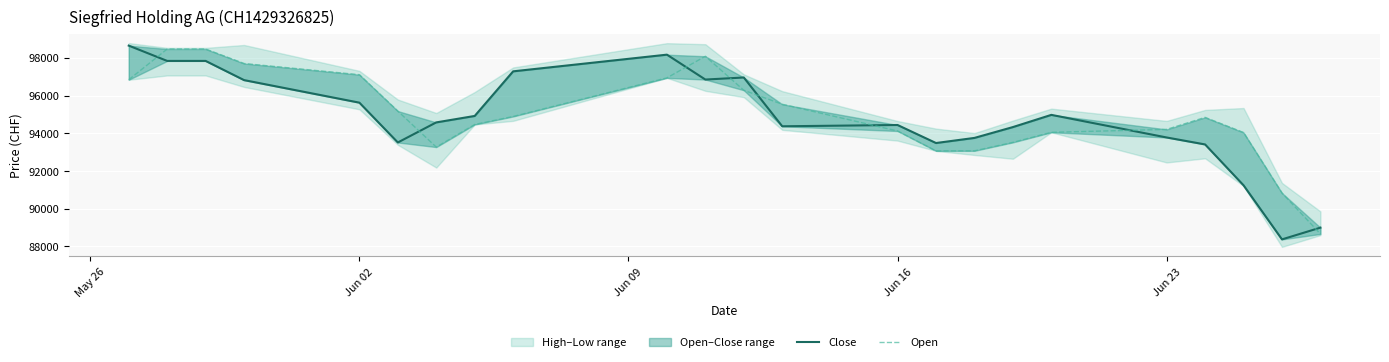

Is it true that Open equals 155485 at 7?

False